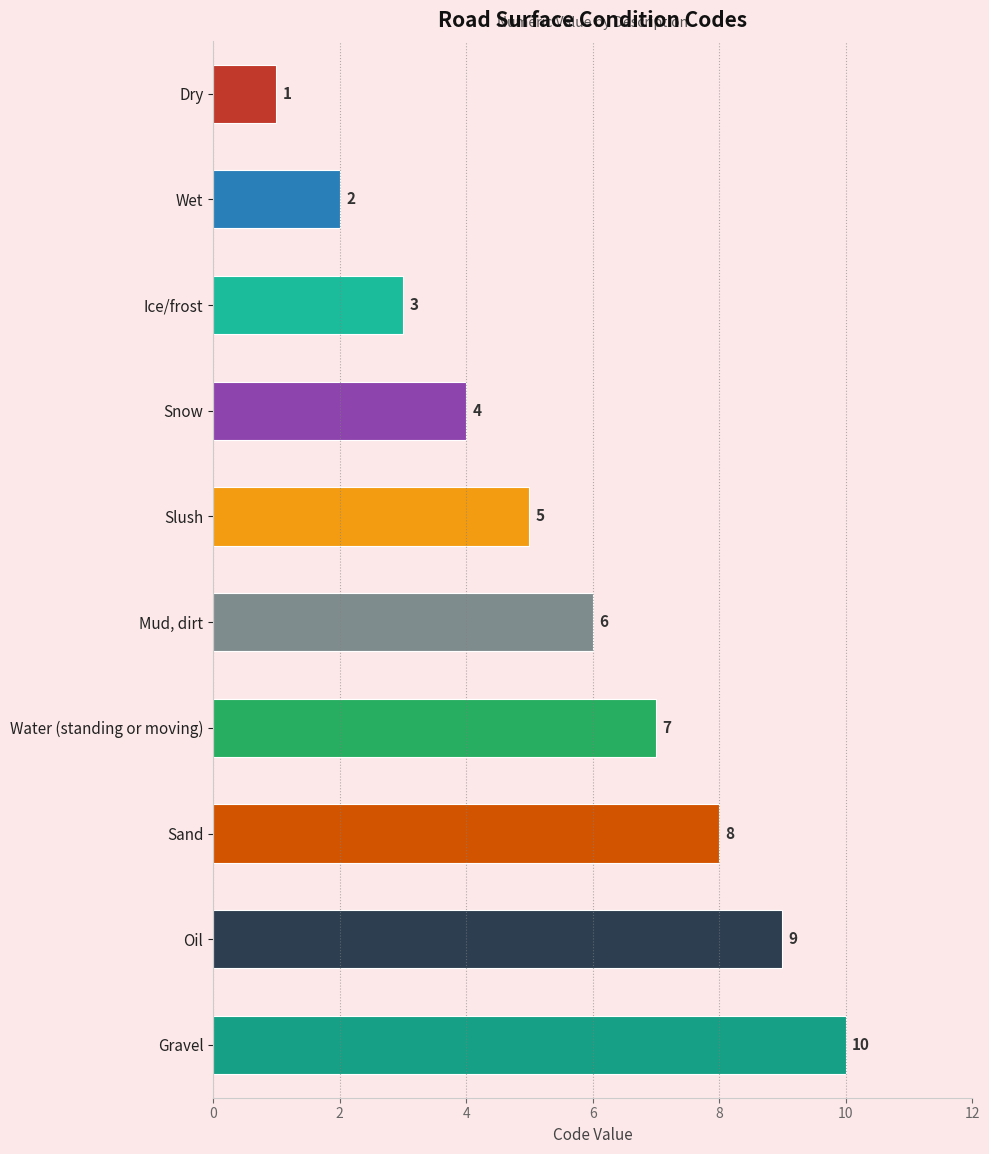

Read the value at Water (standing or moving).

7